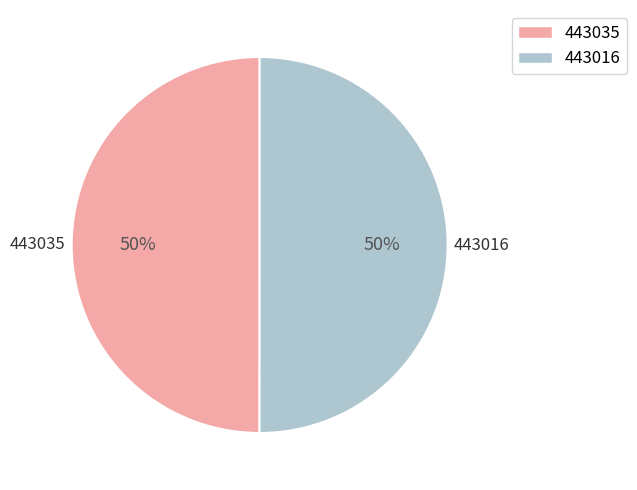

Do 443016 and 443035 together represent more than half of the pie?

Yes